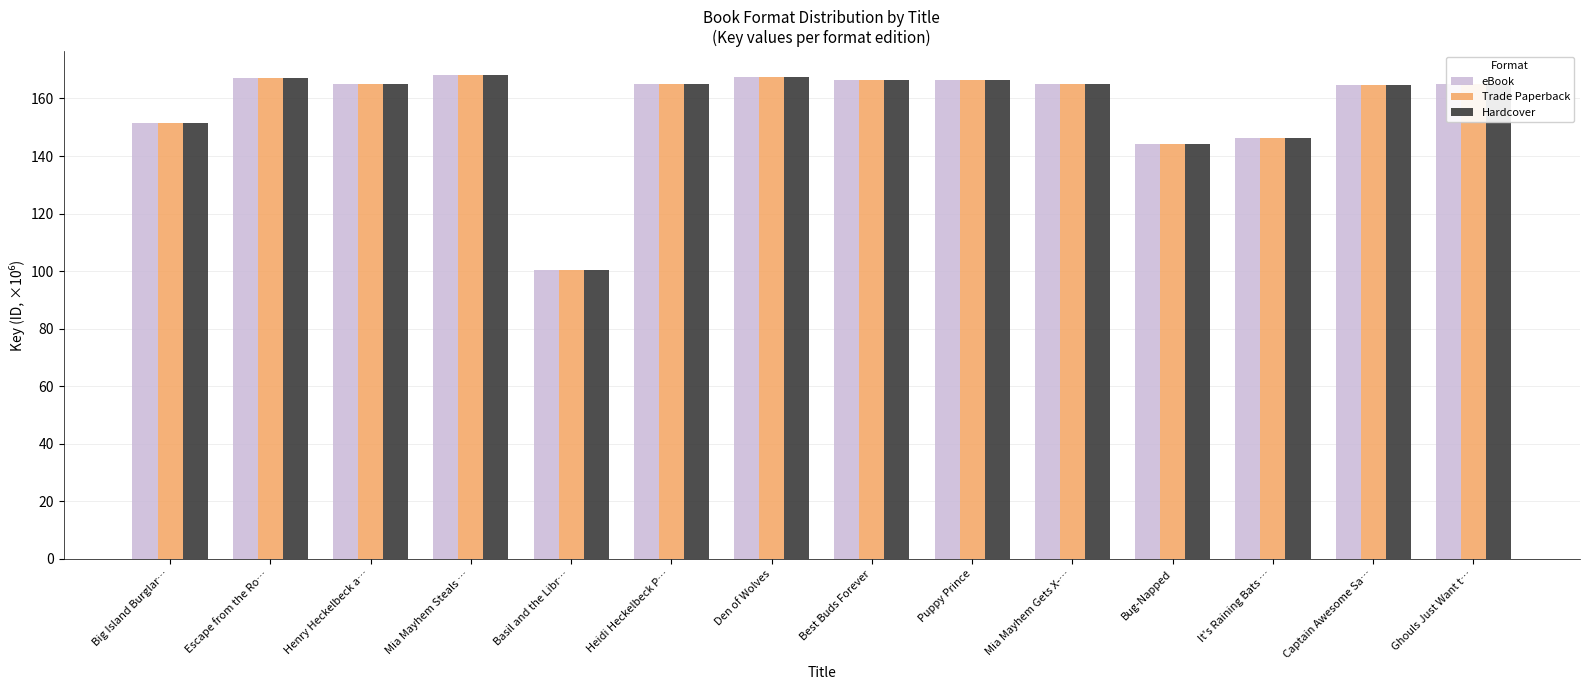

What is the maximum value for Trade Paperback?

168.0